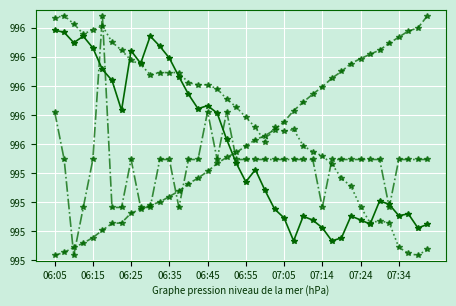

Does the chart display data point markers on the line(s)?

Yes